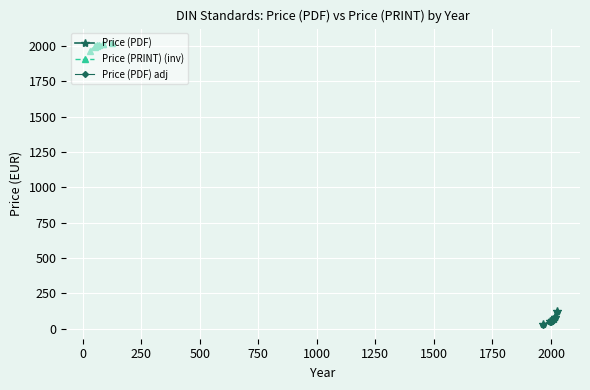

What is the value of the Price (PDF) adj point at the 5th from the left?

56.4